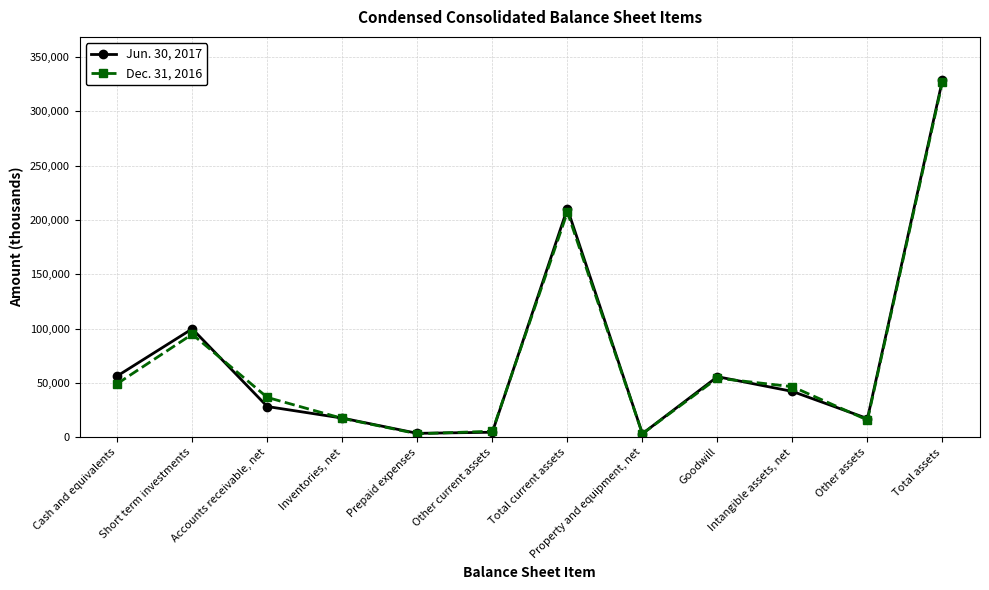

What is the sum of all Dec. 31, 2016 values?

861699